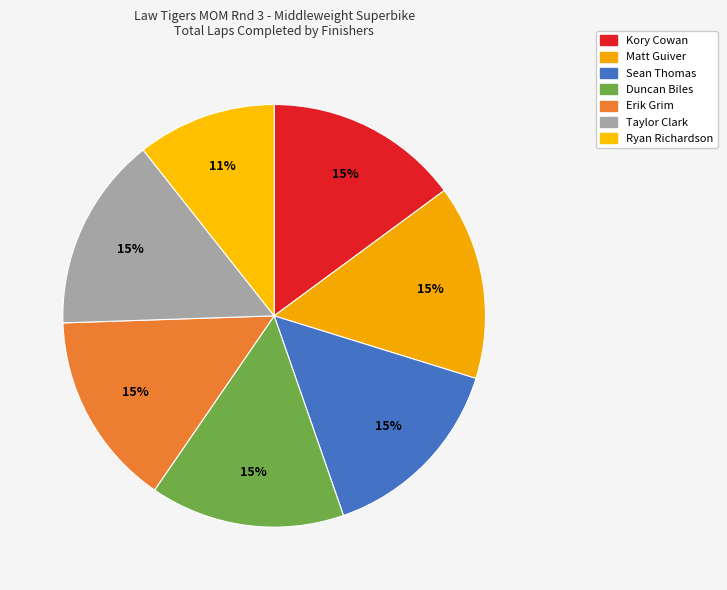

To the nearest percent, what portion does Matt Guiver represent?

15%